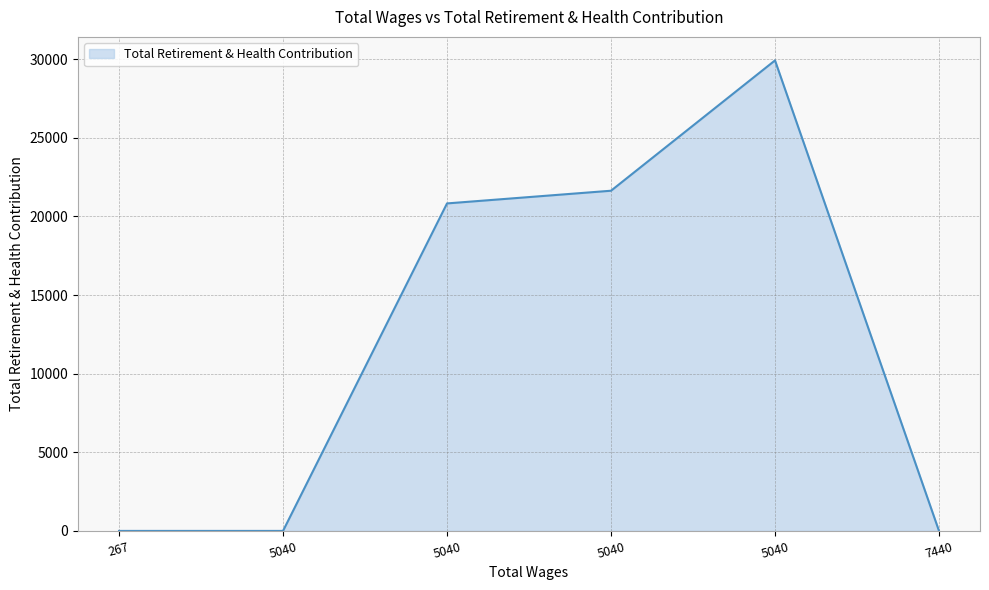

What is the average value?

12062